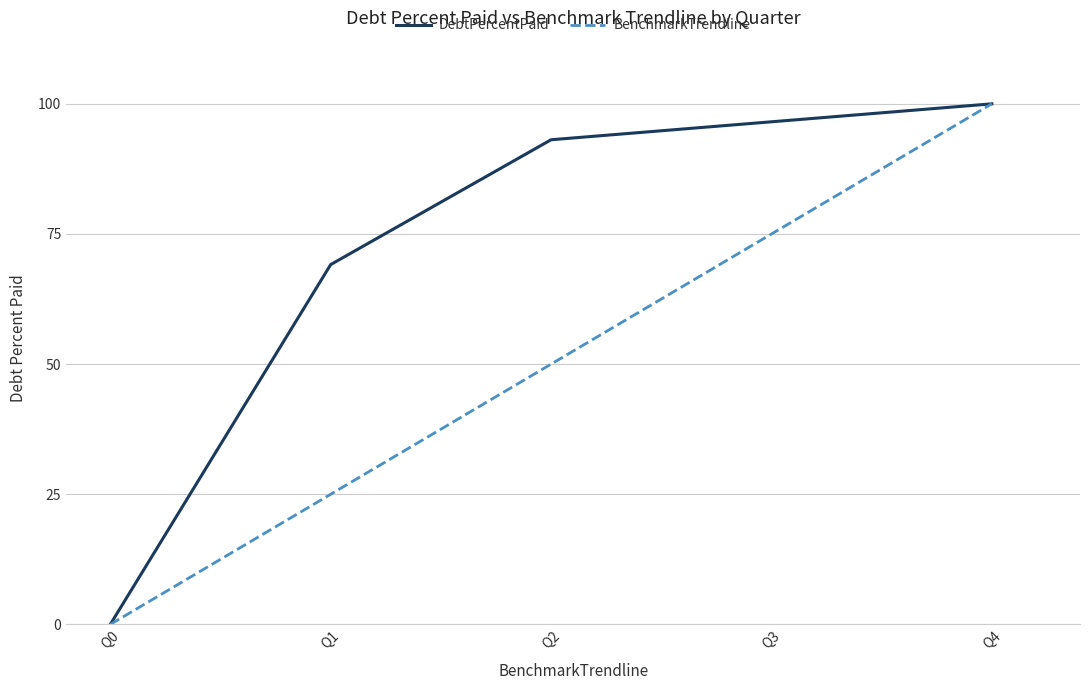

The BenchmarkTrendline series shows 98.6 at Q3. True or false?

False